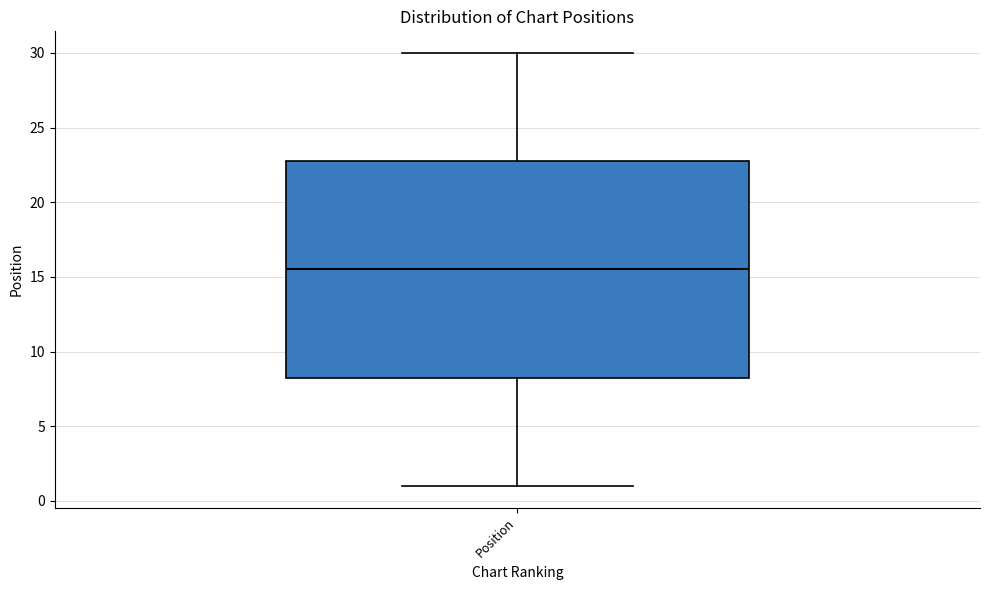

Read this box plot against the y-axis: the position of the median line, the range covered by the box, and the ends of both whiskers. The values are not printed on the chart, so give them approximately, as read against the axis.

median 15.5, box 8.5 to 23.0, whiskers 1.0 to 30.0